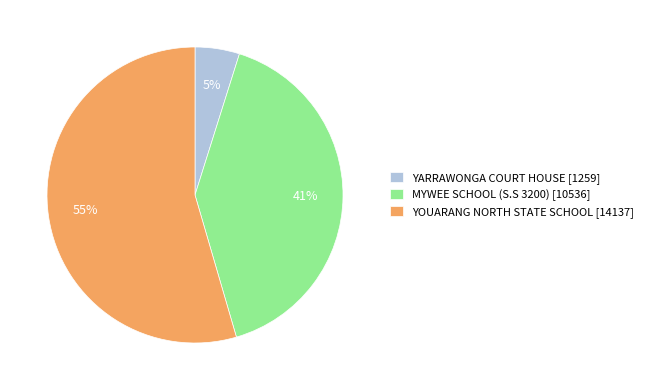

True or false: YOUARANG NORTH STATE SCHOOL [14137] accounts for 47% of the total.

False